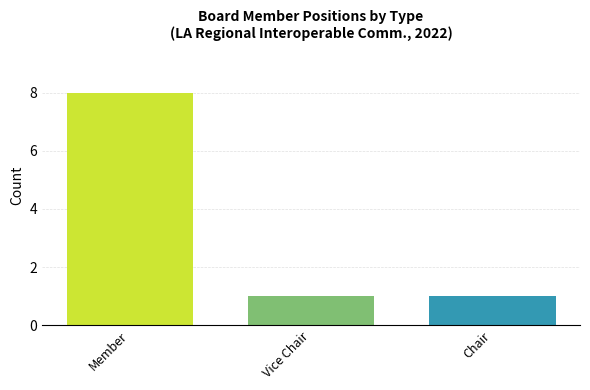

Approximately how many times larger is the value at Vice Chair compared to Chair?

1.0